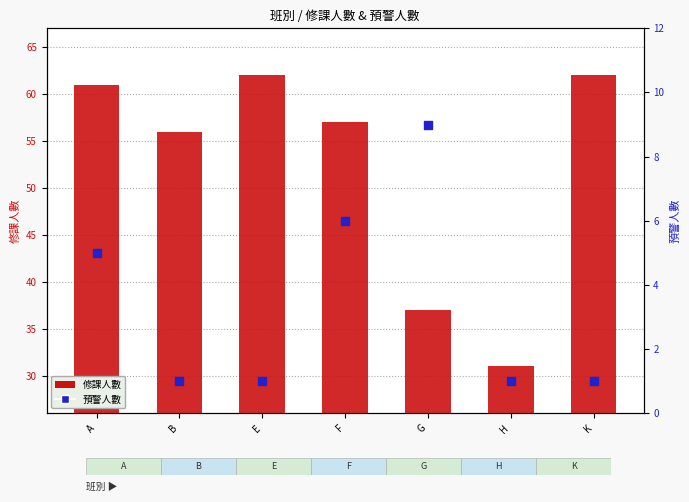

At how many categories does at least one series exceed 53?

5